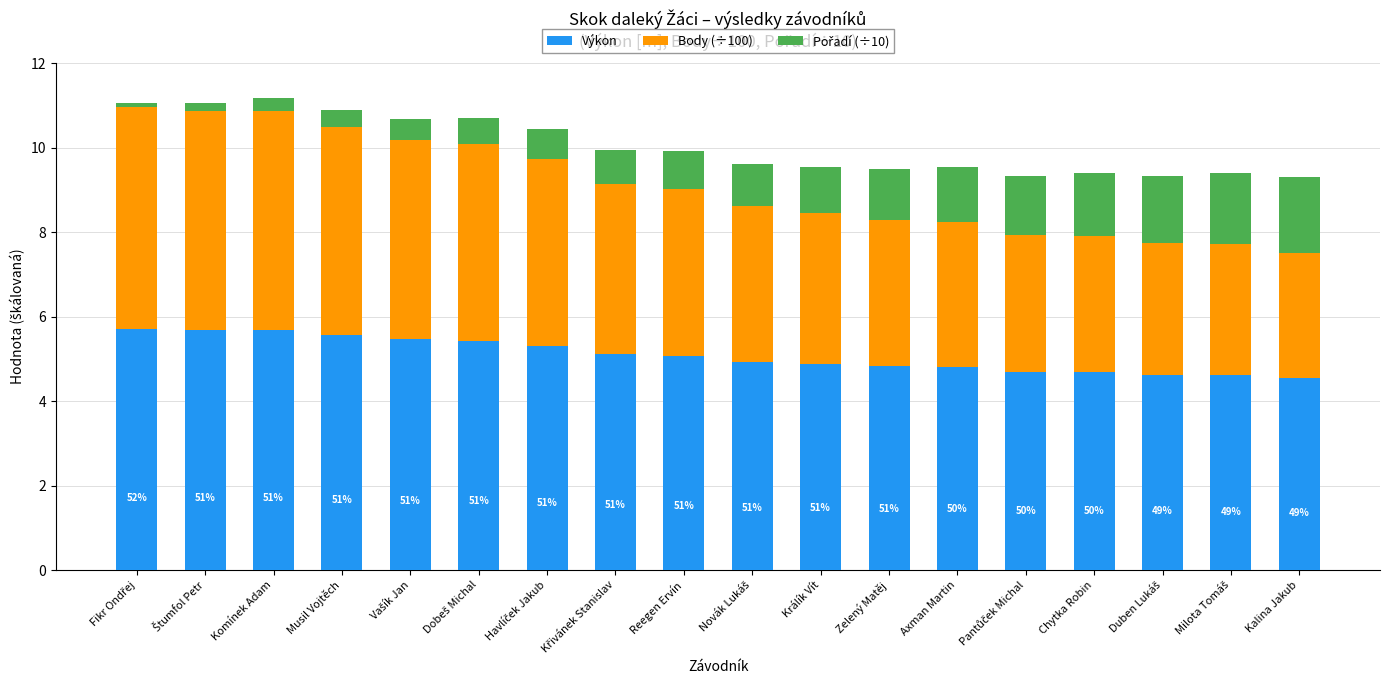

What is the total value across all series at Zelený Matěj?

9.5